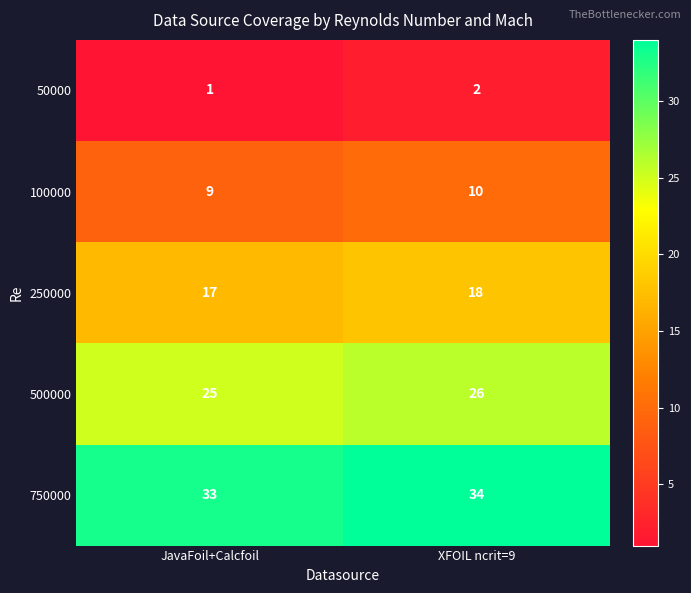

The 750000 series shows 51 at XFOIL ncrit=9. True or false?

False